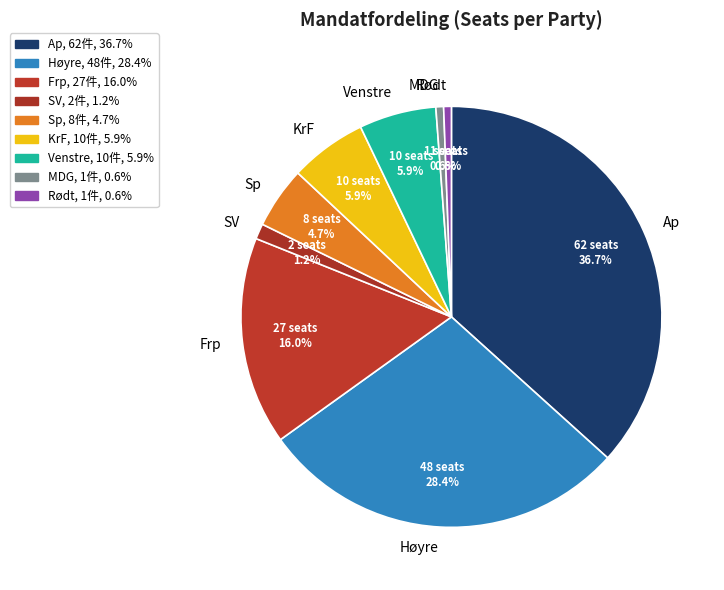

To the nearest percent, what is the difference between the Venstre and Sp slice percentages?

1%